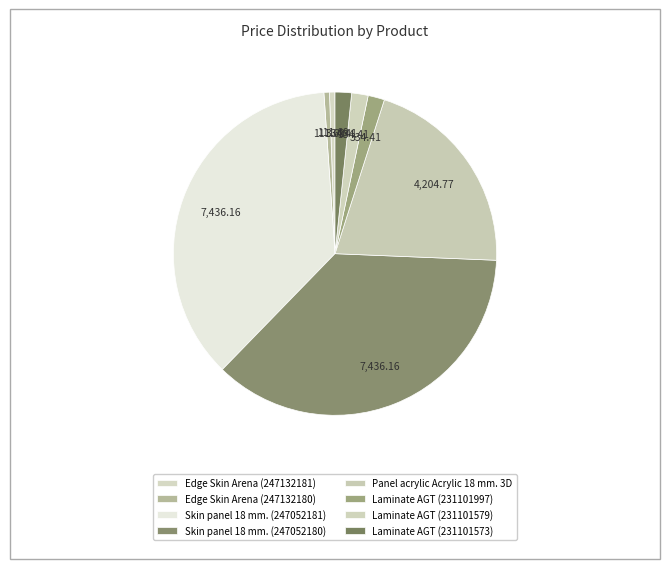

How many segments does this pie chart have?

8